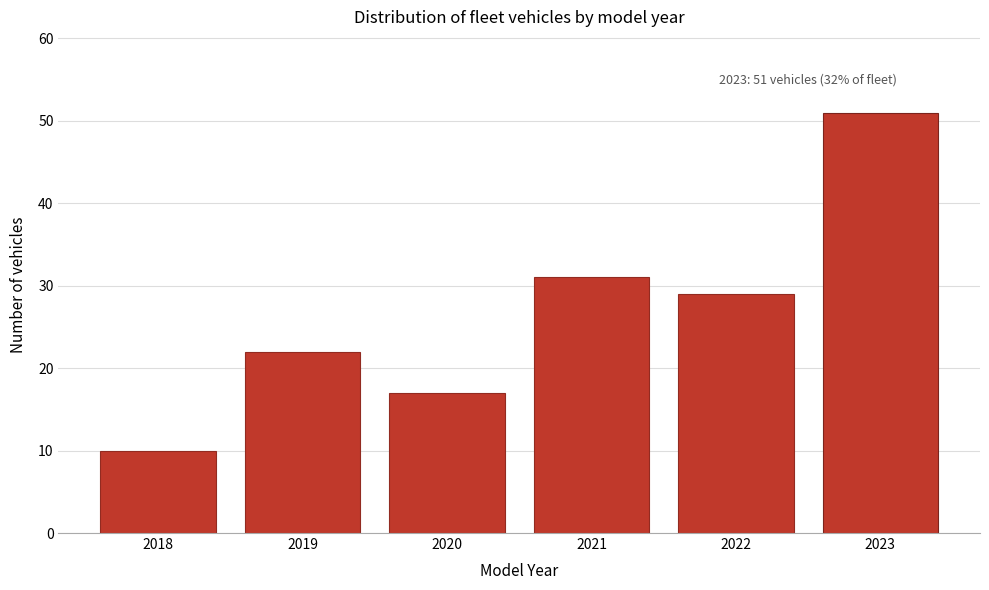

Reading left to right, list all the values displayed in this chart.

2018=10	2019=22	2020=17	2021=31	2022=29	2023=51